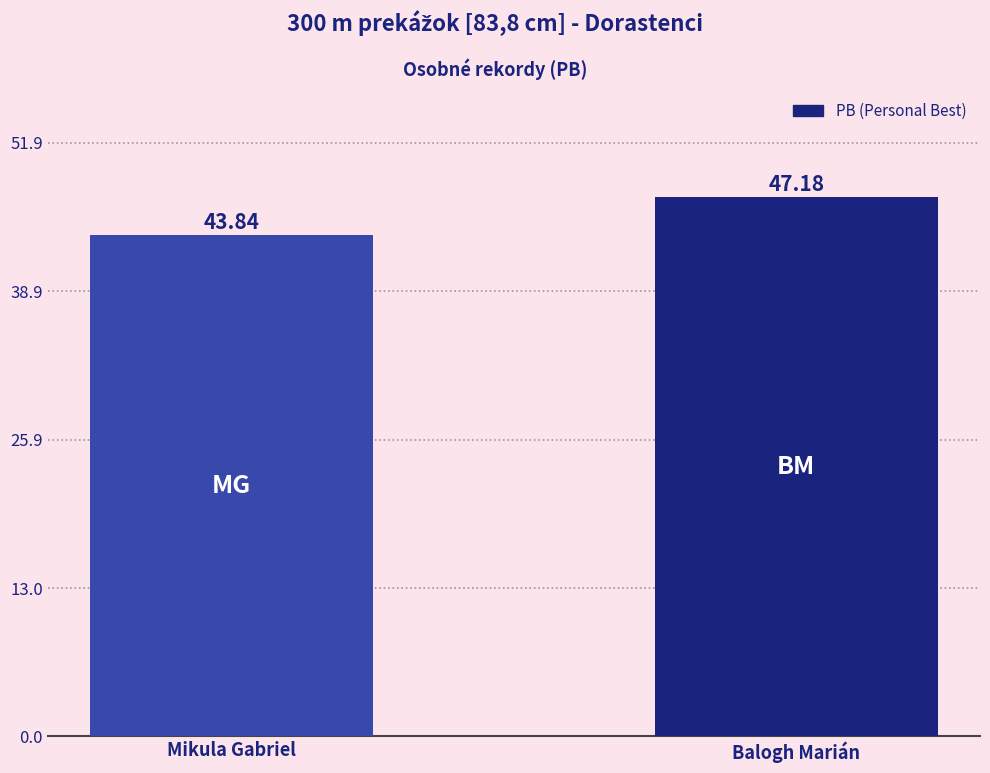

The chart shows a value of 29.9 at Balogh Marián. True or false?

False